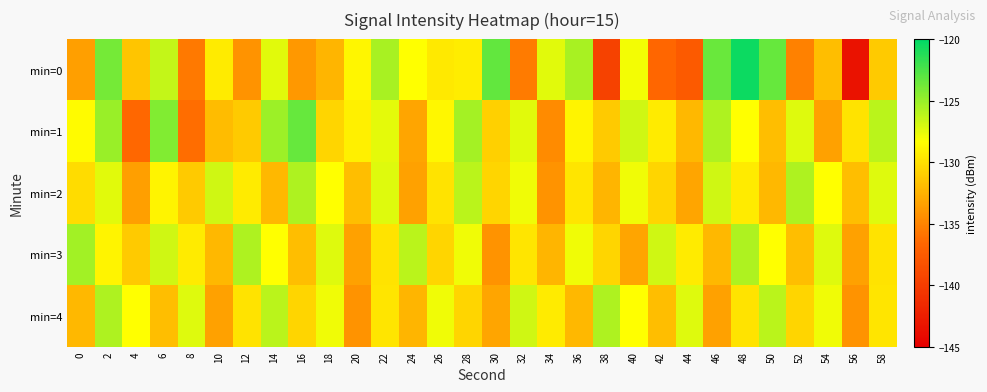

At 58, list the series in order from largest to smallest.

min=1, min=2, min=4, min=3, min=0